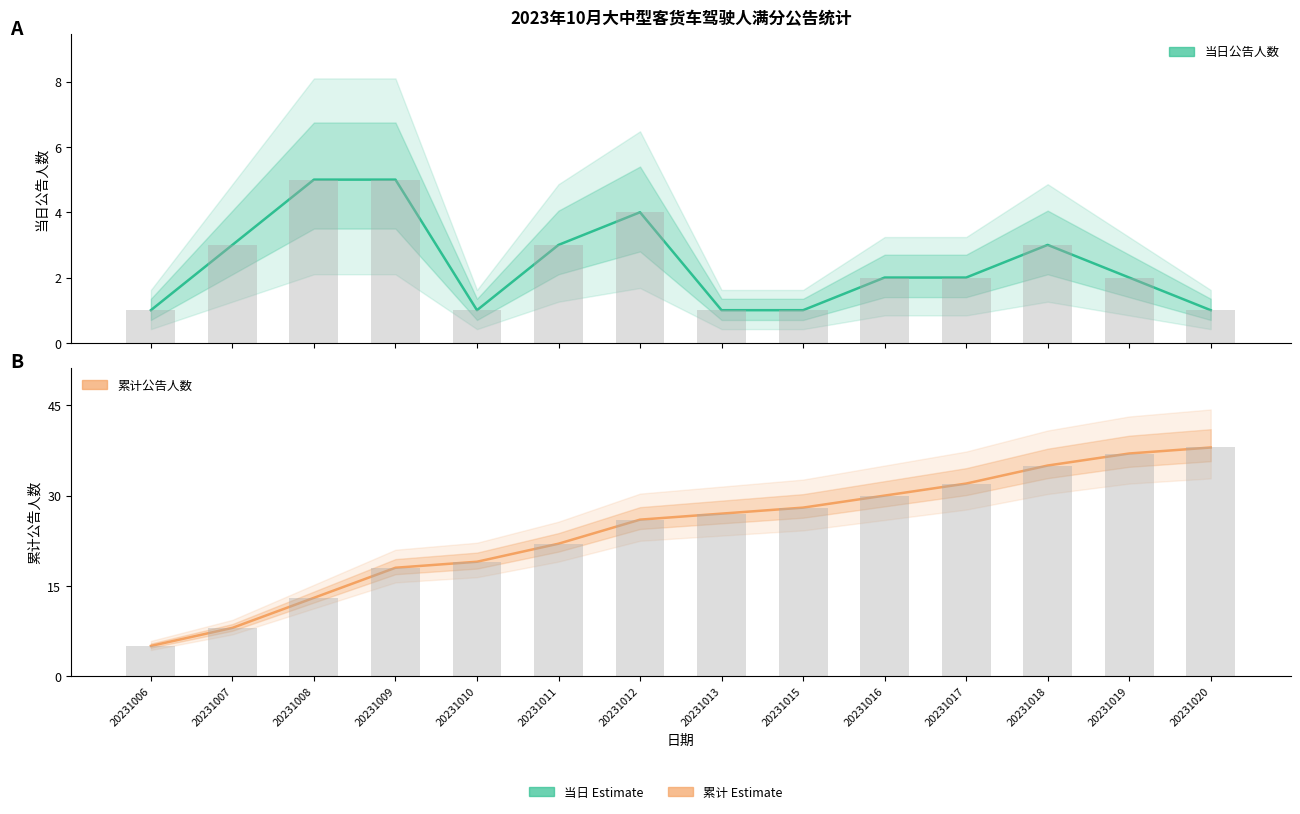

What is the sum of all 累计公告人数 (估计) values?

338